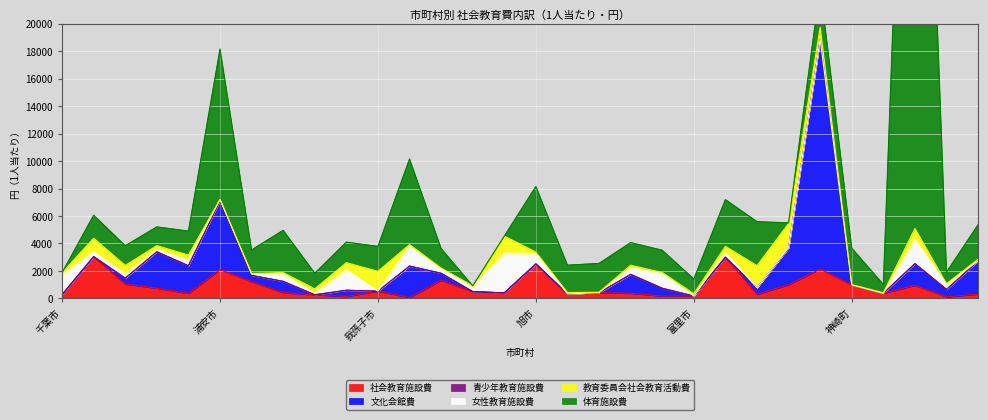

The value of 社会教育施設費 at 鎌ケ谷市 is 30.5. True or false?

False